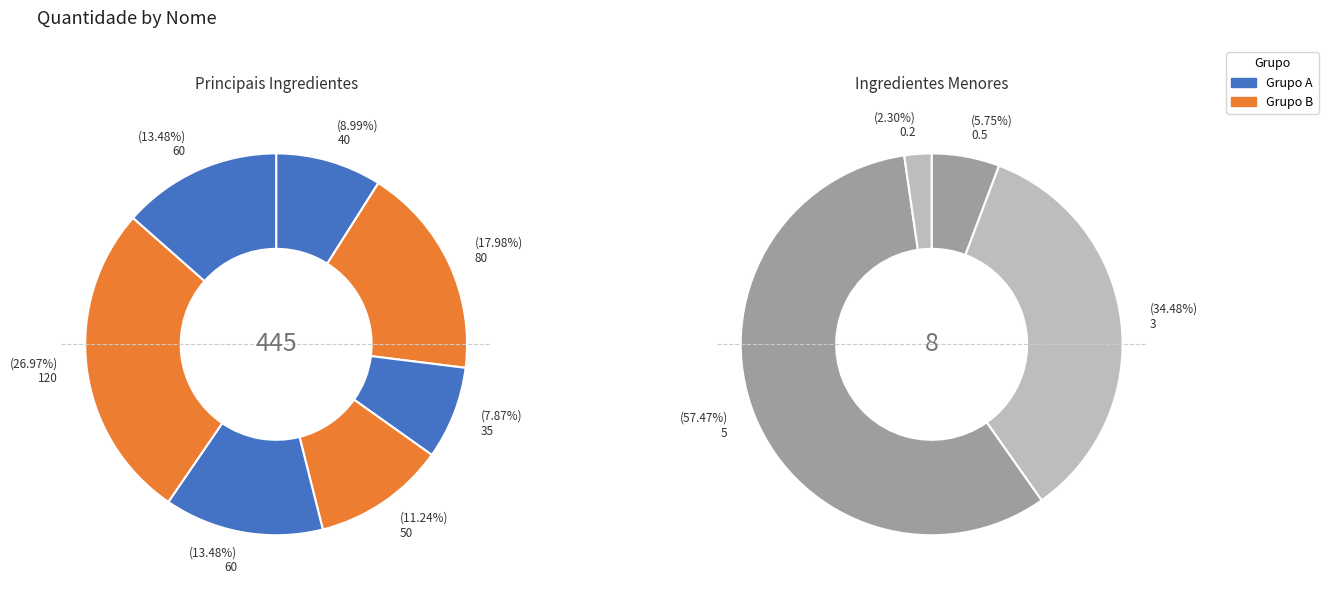

What is the change in value from Alface - Frisada to Salsicha fresca?

+20